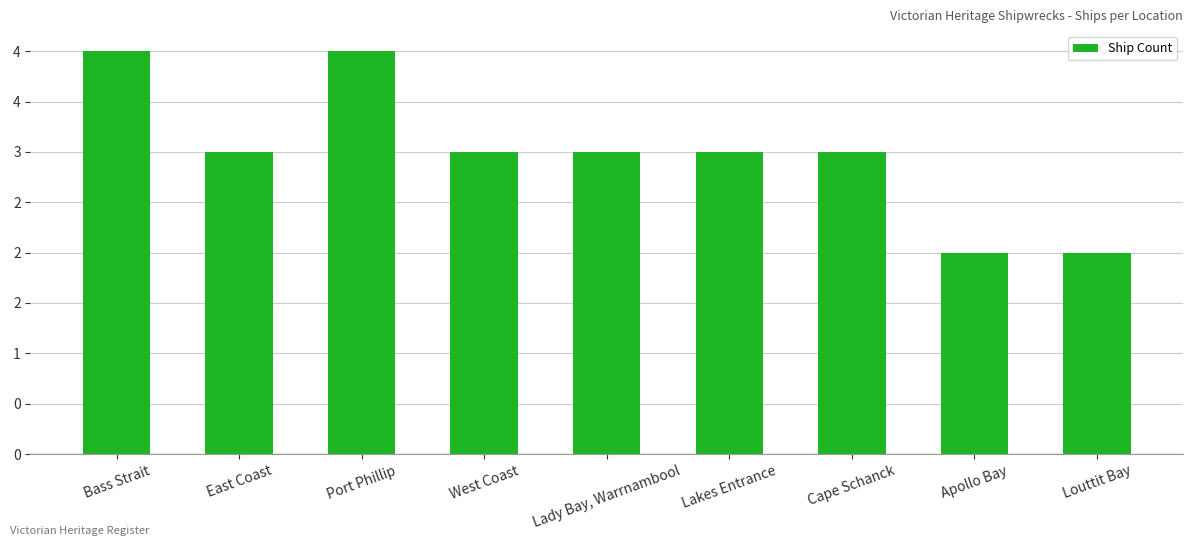

Between Lakes Entrance and Louttit Bay, which is larger?

Lakes Entrance